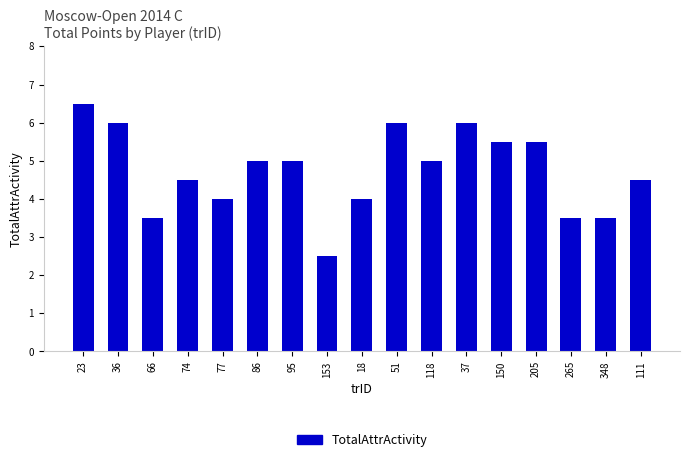

Reading right to left, what are all the values shown in this chart?

4.5	3.5	3.5	5.5	5.5	6.0	5.0	6.0	4.0	2.5	5.0	5.0	4.0	4.5	3.5	6.0	6.5